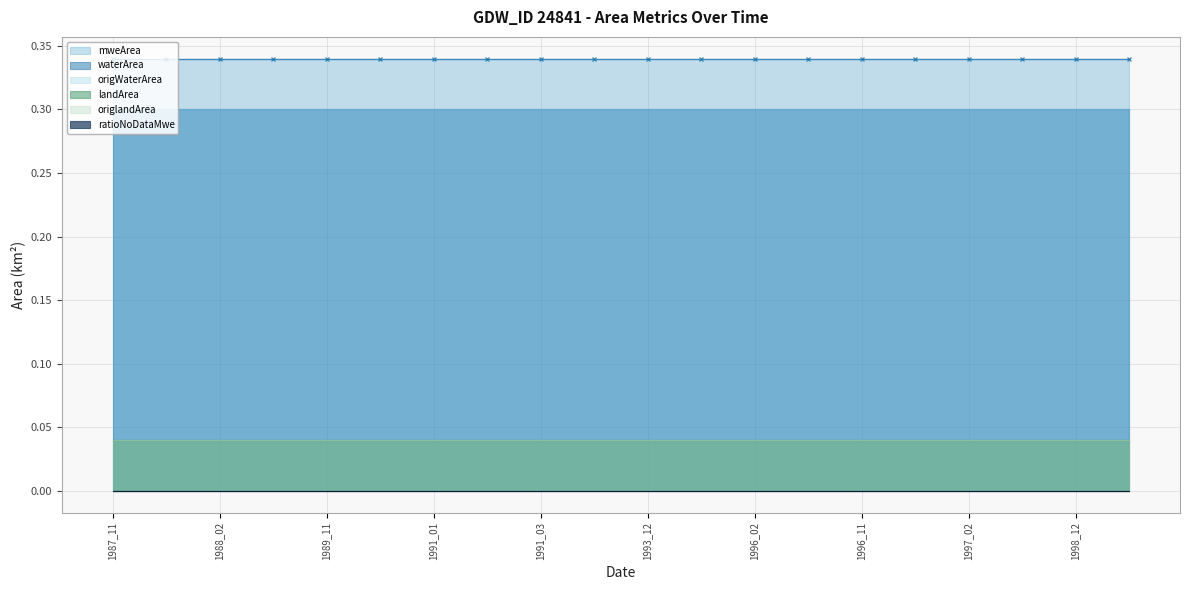

Rank the series at 1996_03 from highest to lowest value.

mweArea, waterArea, origWaterArea, landArea, origlandArea, ratioNoDataMwe